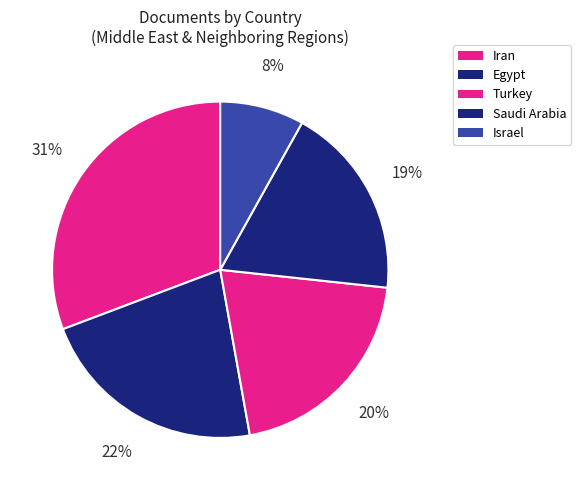

Rank the categories by value from lowest to highest.

Israel, Saudi Arabia, Turkey, Egypt, Iran